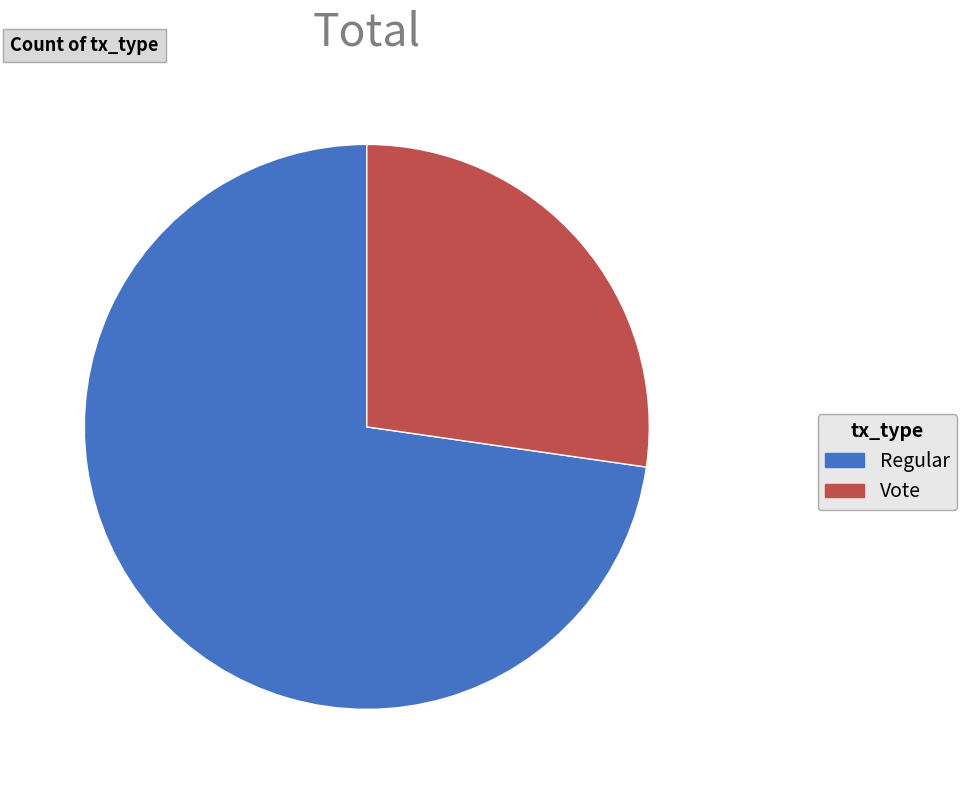

Do Vote and Regular together represent more than half of the pie?

Yes